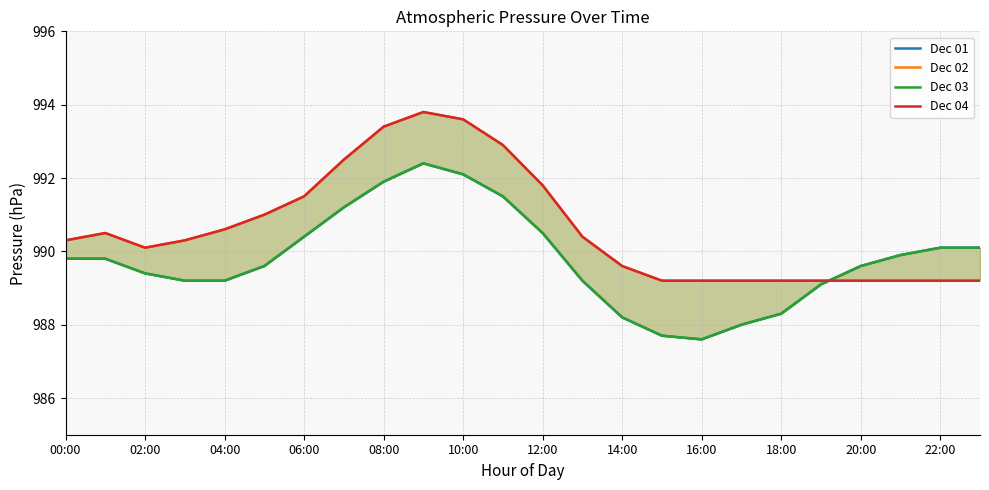

List the series in order of their peak value, highest first.

Dec 02, Dec 04, Dec 01, Dec 03